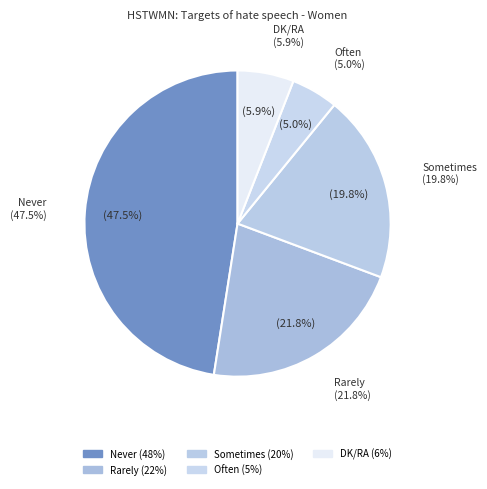

Is there a majority slice in this chart?

No